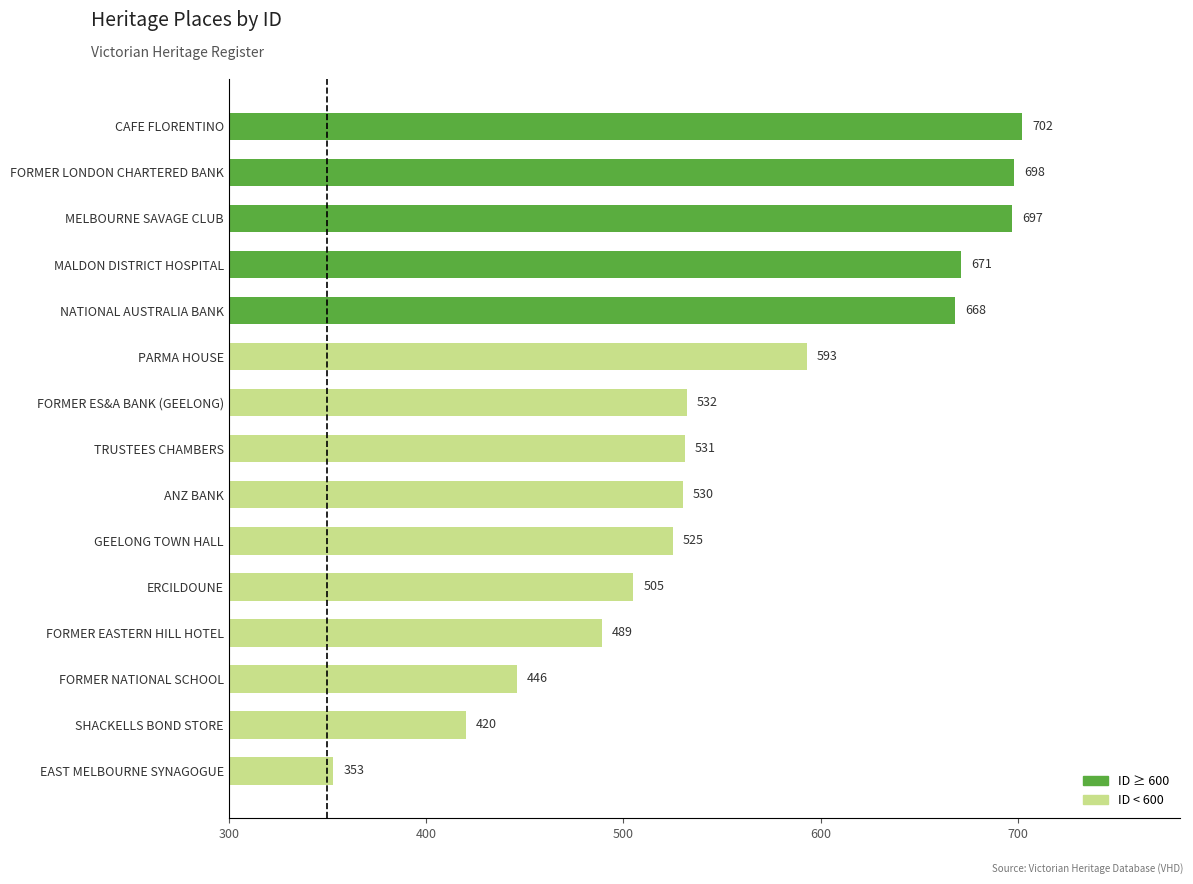

How many bars are there in total?

15